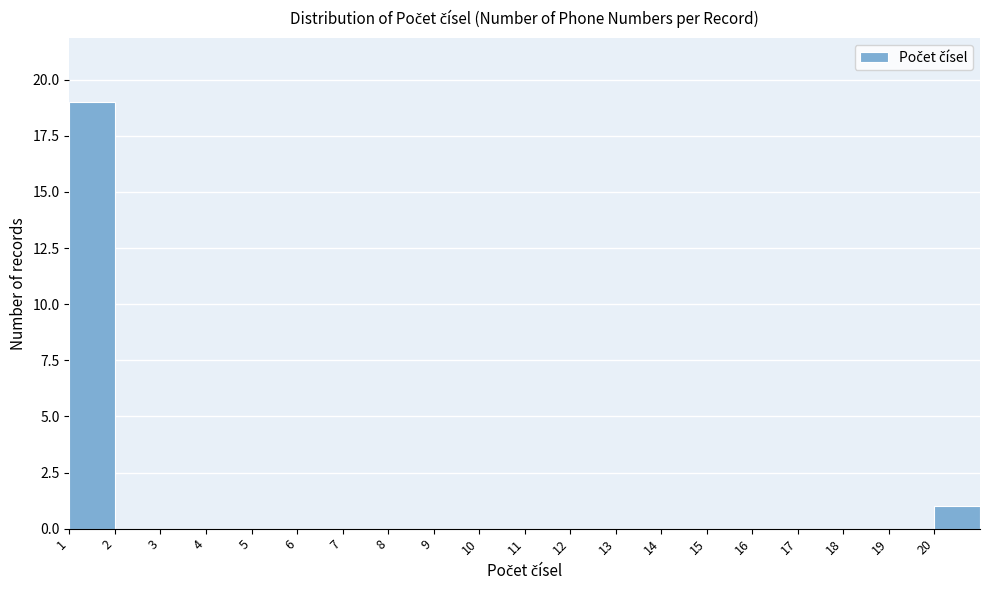

Over which range of the x-axis is the bar tallest?

1 to 2